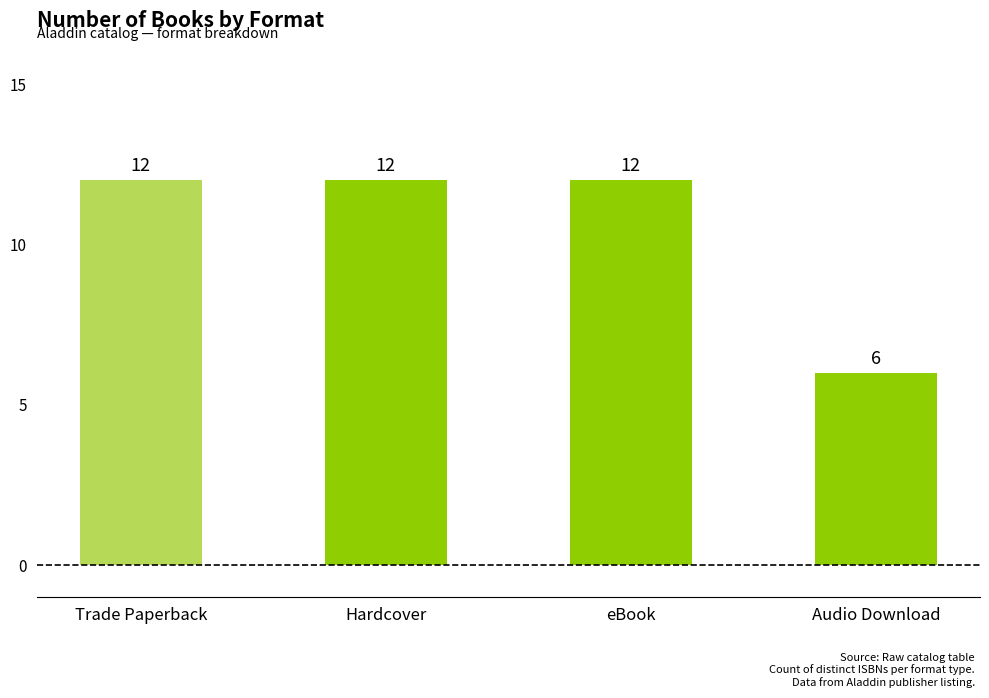

What is the sum of all values?

42